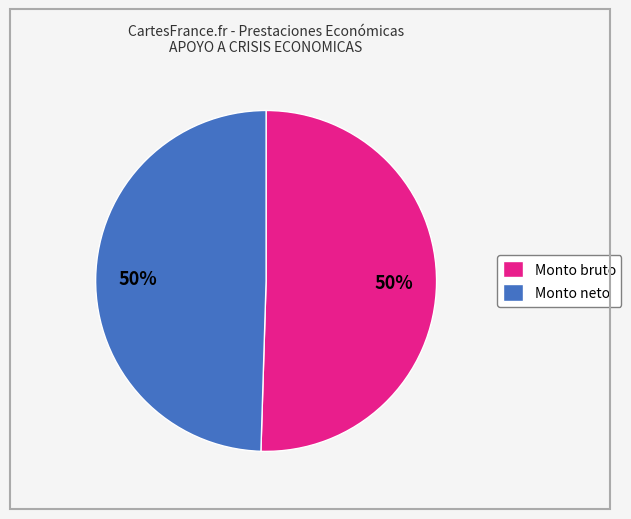

To the nearest percent, what percentage of the pie is Monto bruto?

50%